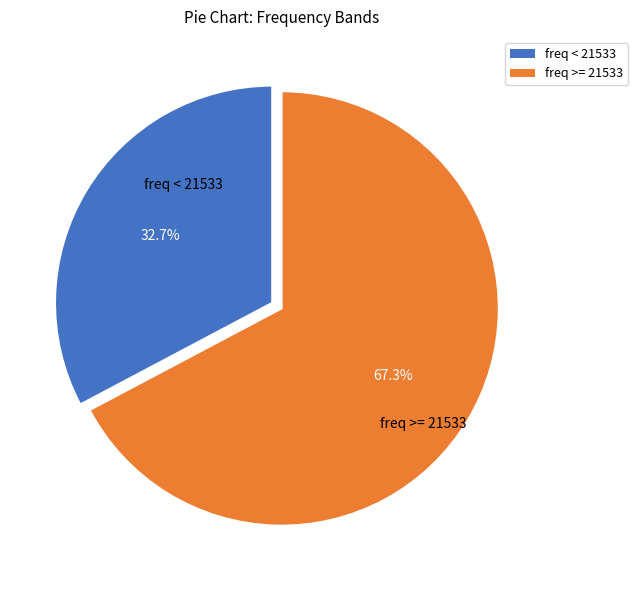

Is there a majority slice in this chart?

Yes